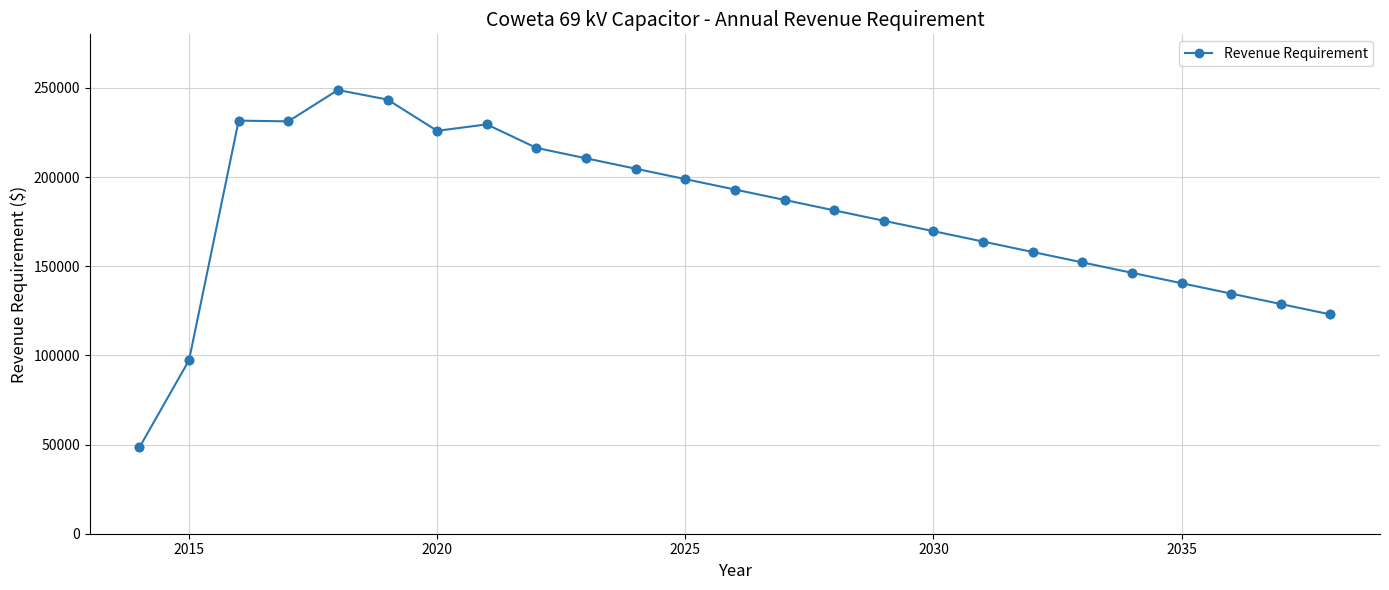

What is the maximum value shown in the chart?

248790.0